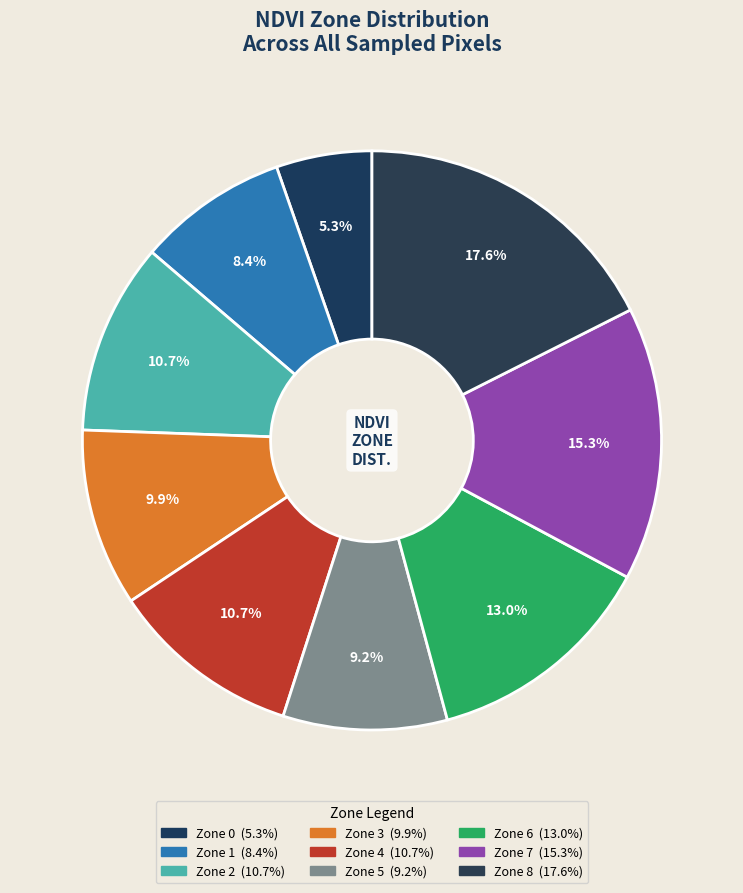

How many slices are in this pie chart?

9